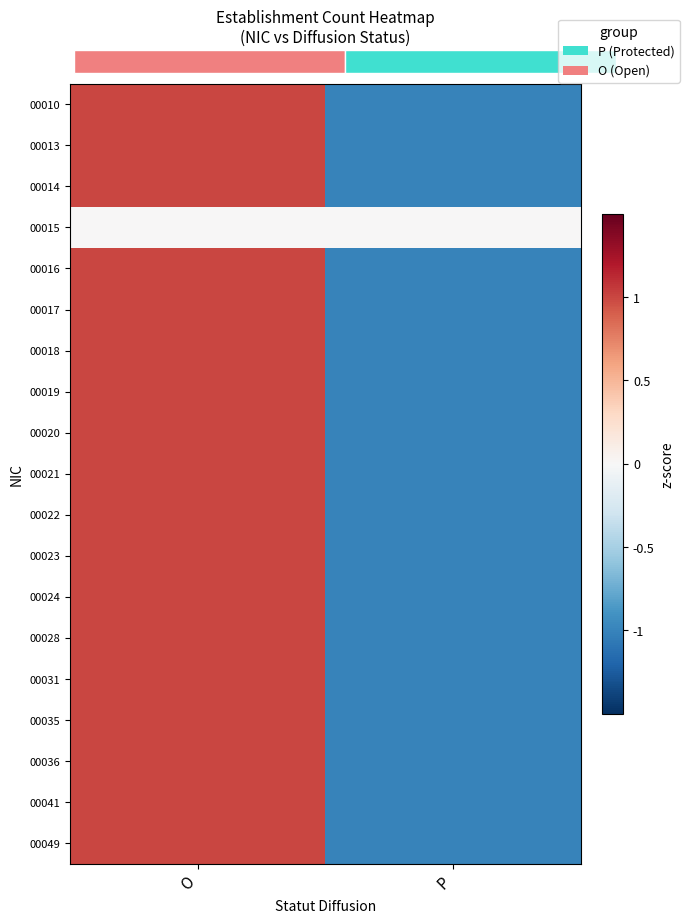

What is the total value across all series at P?

-18